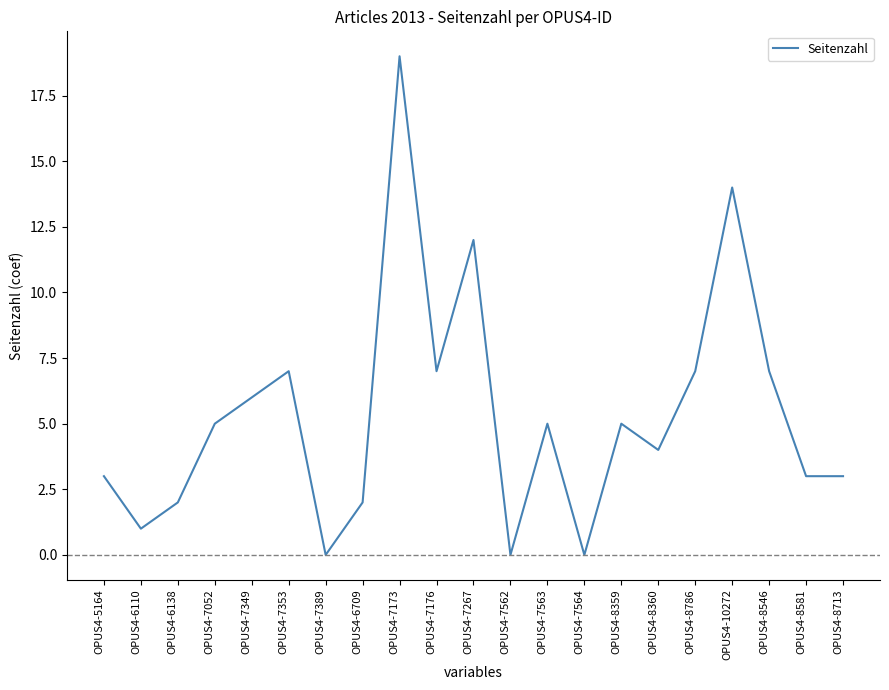

Which category has the highest value across all series?

OPUS4-7173